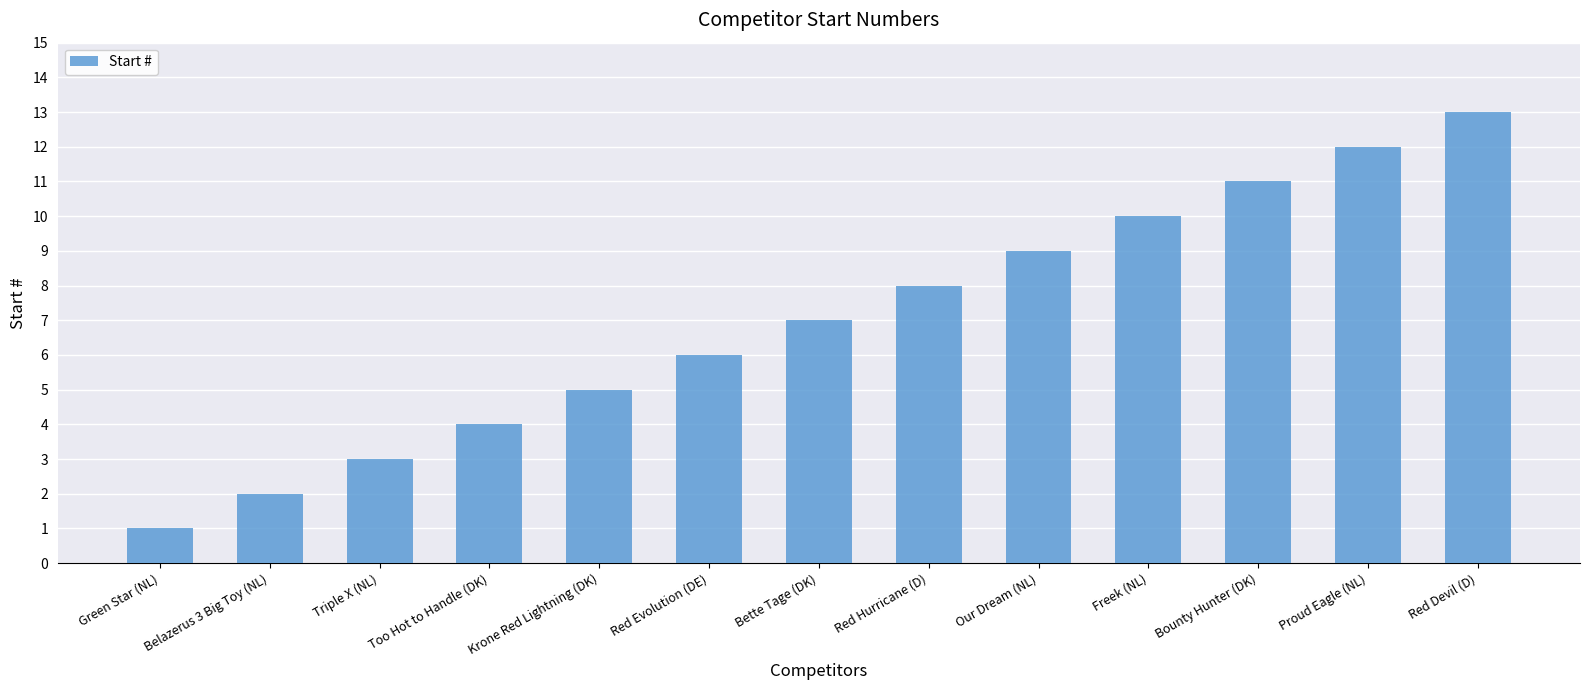

Between Too Hot to Handle (DK) and Red Hurricane (D), which is larger?

Red Hurricane (D)